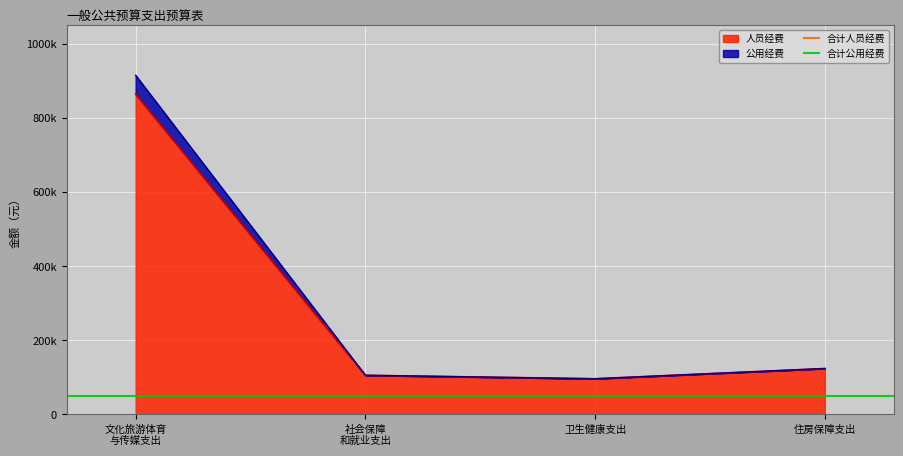

What is the value of the 合计公用经费 point at the 1st from the left?

50800